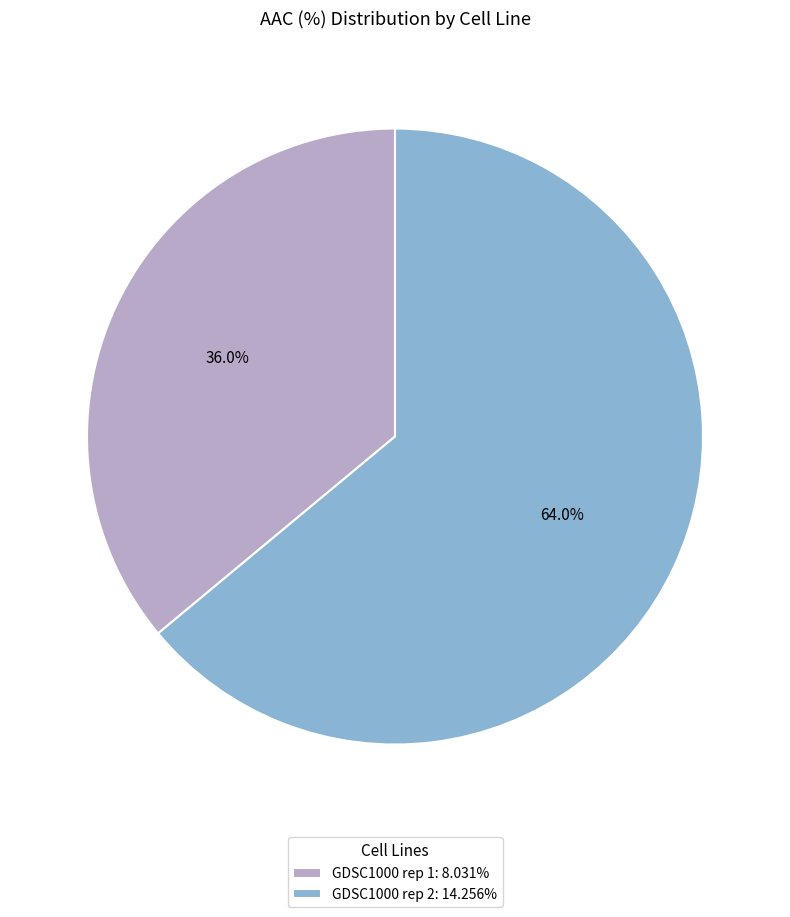

Approximately how many times larger is the value at GDSC1000 rep 1: 8.031% compared to GDSC1000 rep 2: 14.256%?

0.6